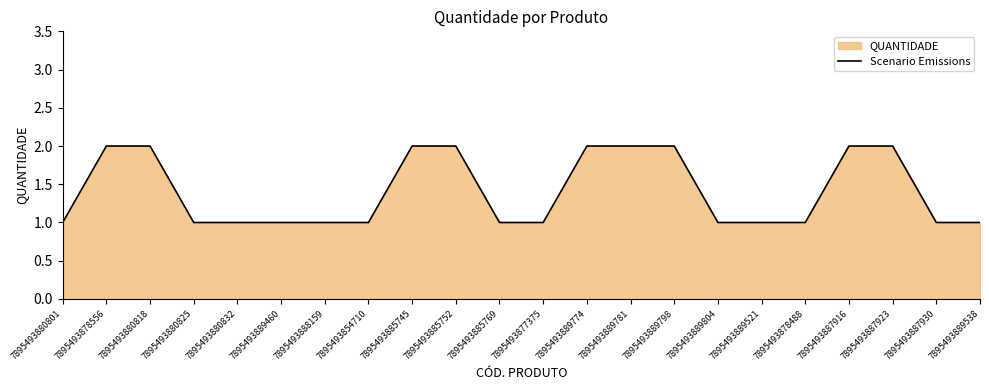

What is the label of the 7th point from the left?

7895493888159